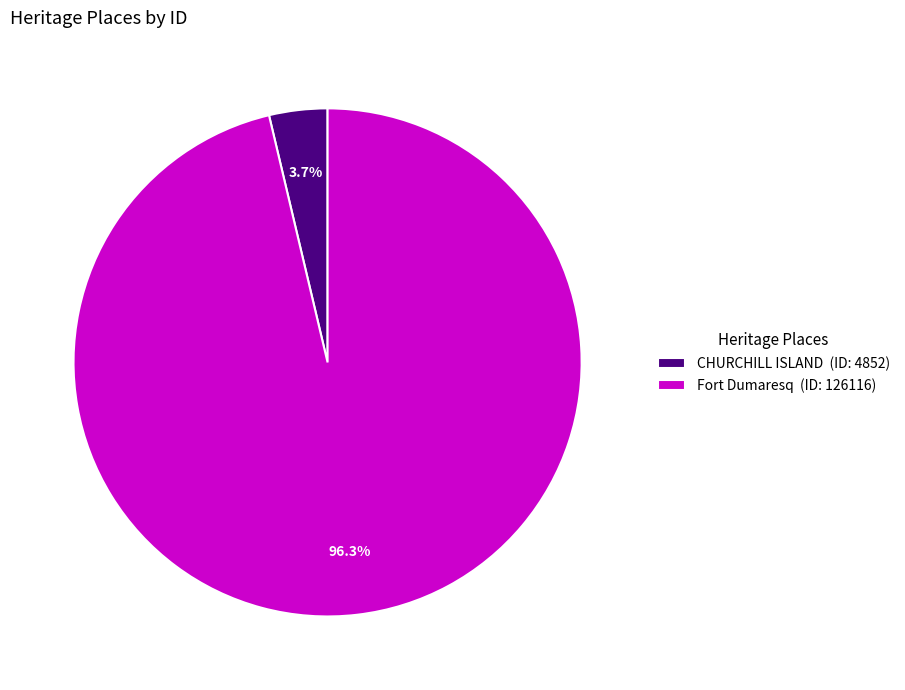

What portion of the pie excludes CHURCHILL ISLAND?

96.3%